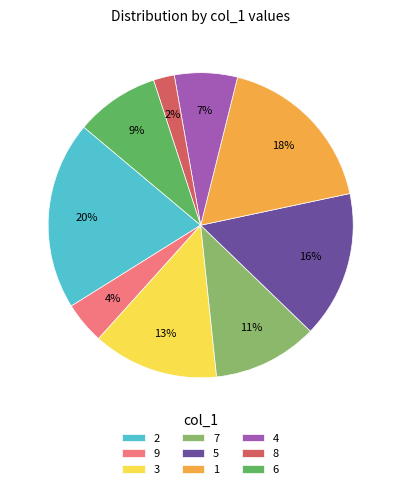

What percentage is the 2 slice, to the nearest percent?

20%